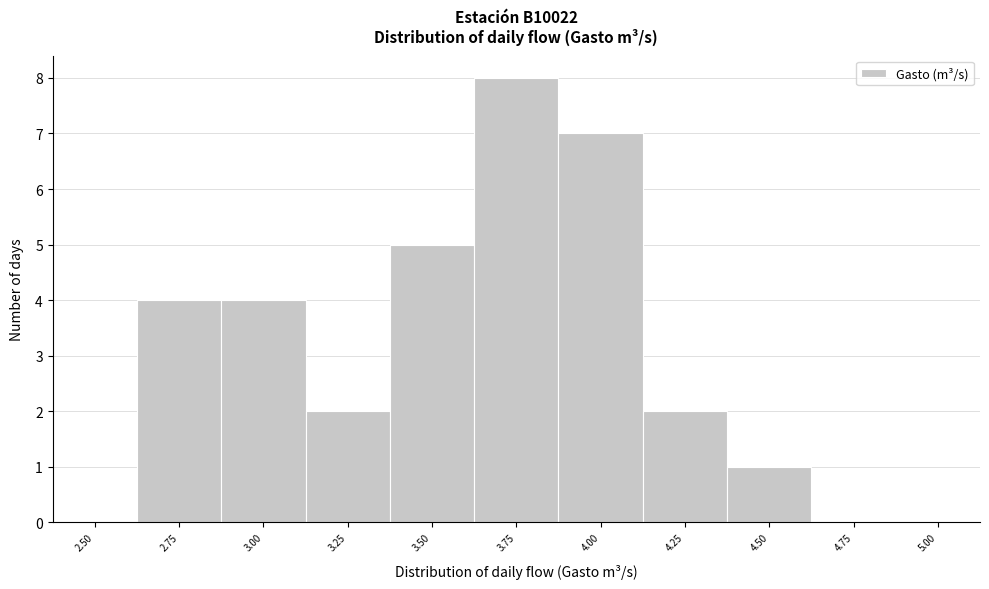

Reading right to left, list all the values displayed in this chart.

5.00=0	4.75=0	4.50=1	4.25=2	4.00=7	3.75=8	3.50=5	3.25=2	3.00=4	2.75=4	2.50=0